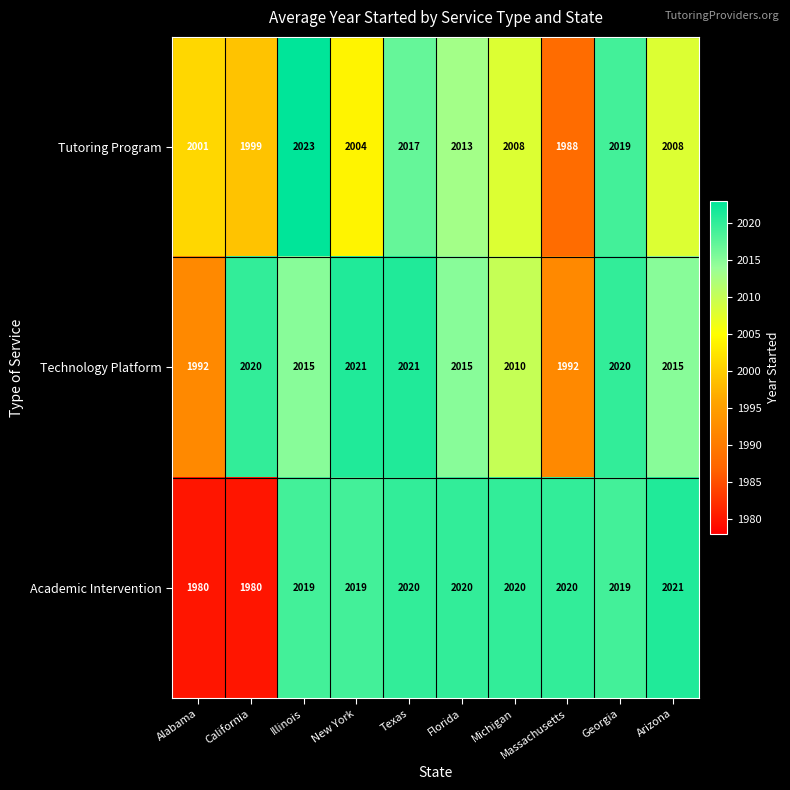

Rank the series at Arizona from highest to lowest value.

Academic Intervention, Technology Platform, Tutoring Program